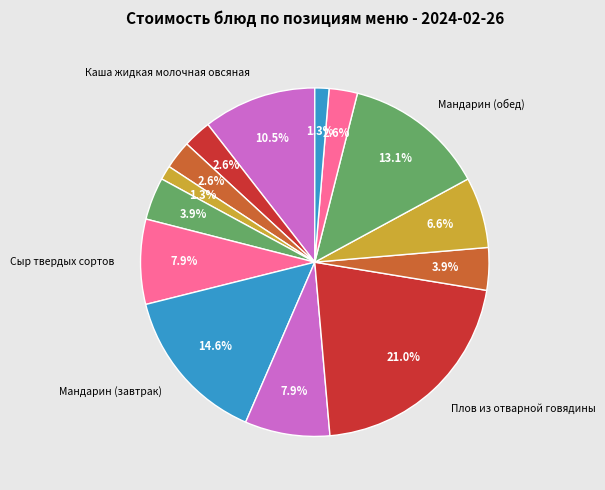

Which slice is the smallest?

Хлеб ржано-пшеничный (завтрак)